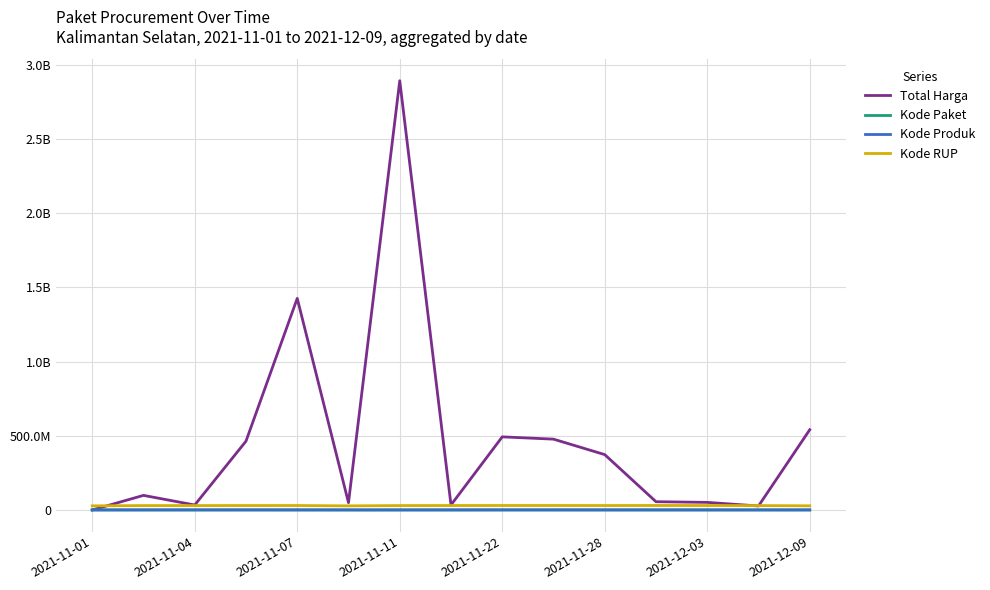

At how many categories does at least one series exceed 2782618400?

1